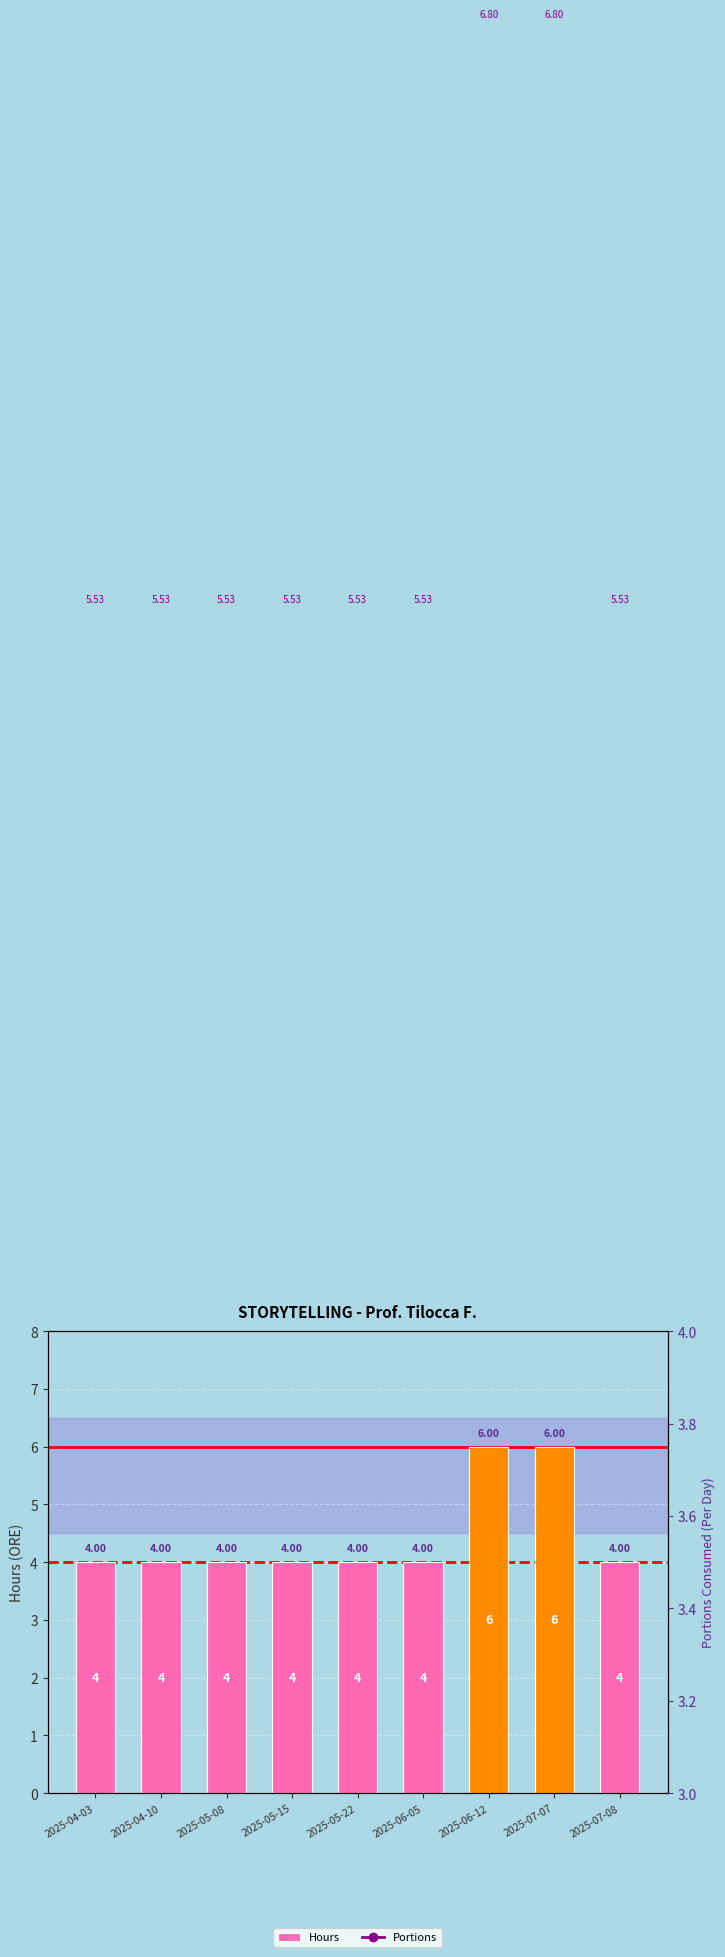

Which series has the largest total across all categories?

Portions